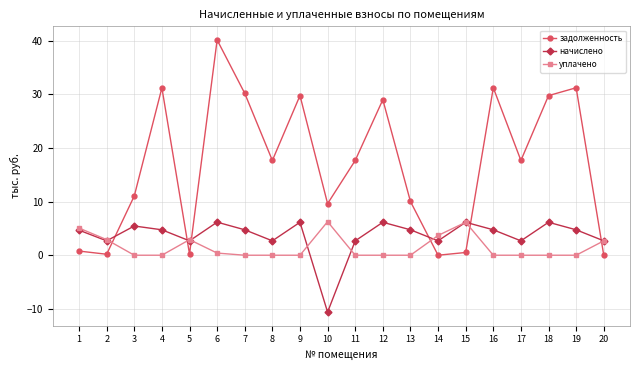

At 10, list the series in order from largest to smallest.

задолженность, уплачено, начислено